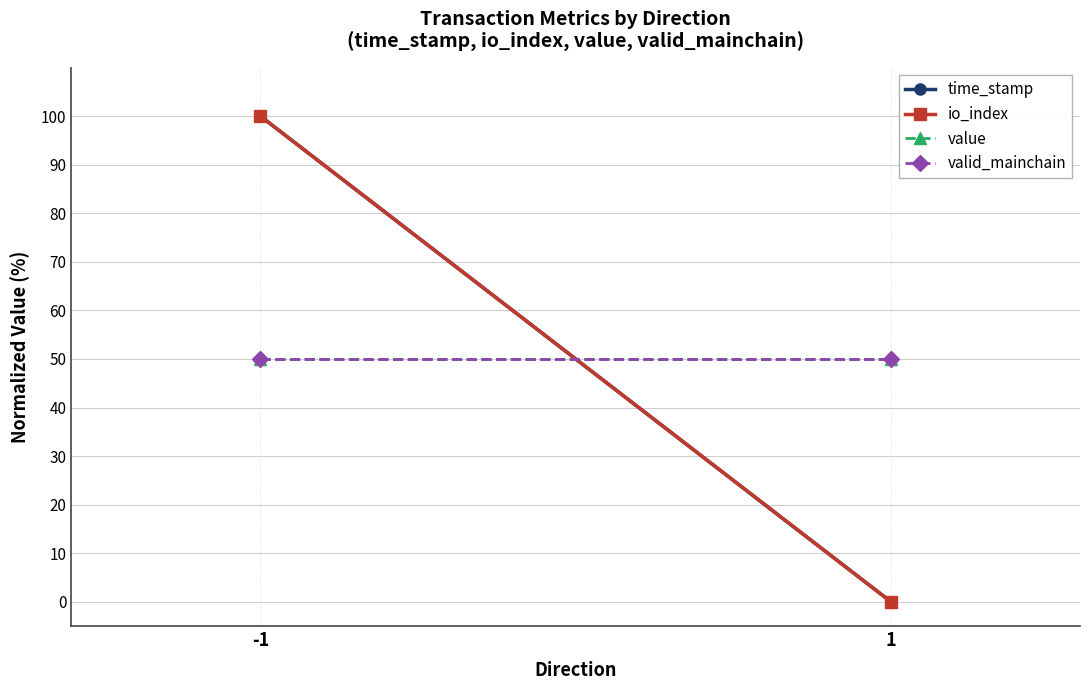

How many lines are shown in the chart?

4